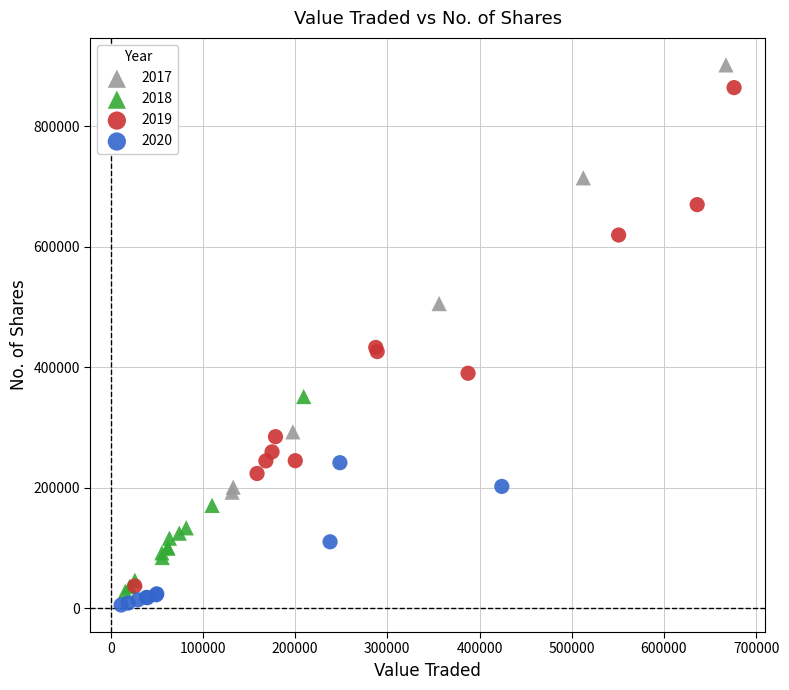

What are all the series names shown in the legend?

2017, 2018, 2019, 2020